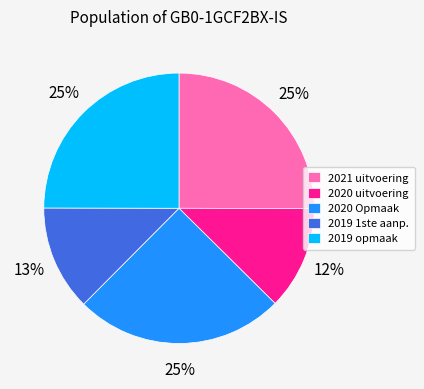

The 2019 1ste aanp. slice represents 13% of the pie. True or false?

True